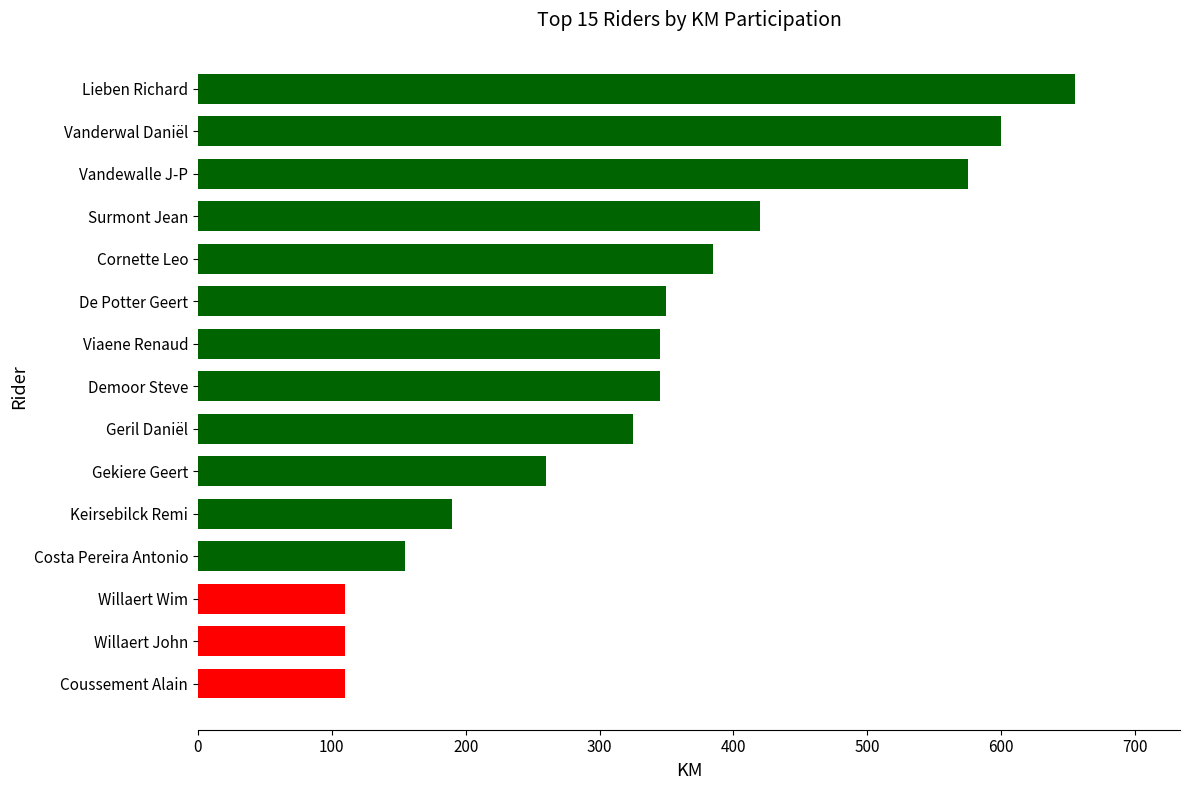

Which category has the highest value across all series?

Lieben Richard